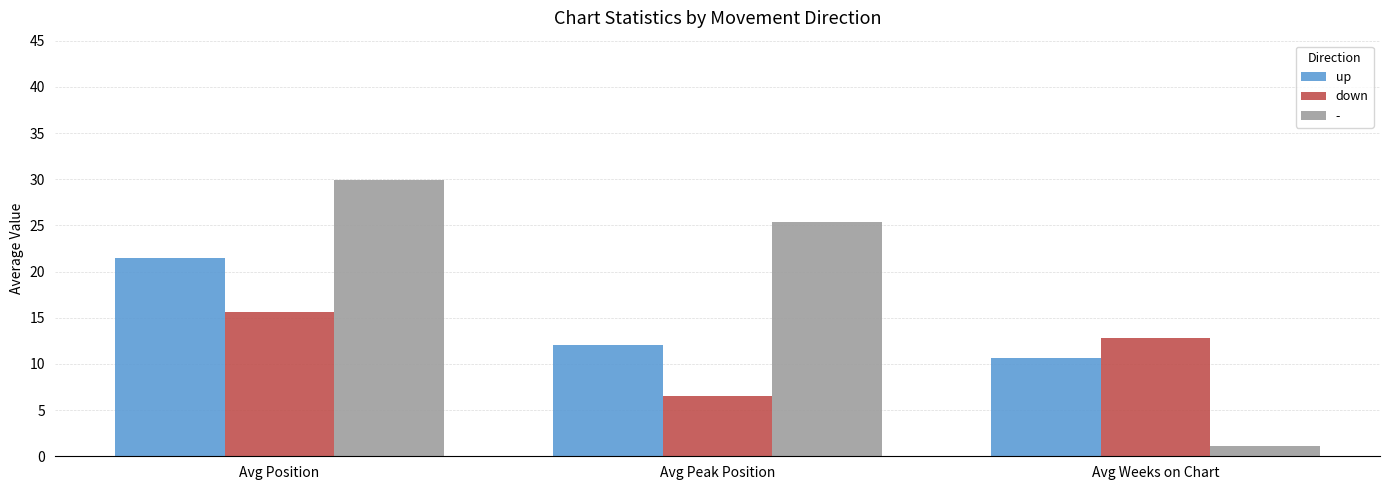

How many groups of bars are there?

3